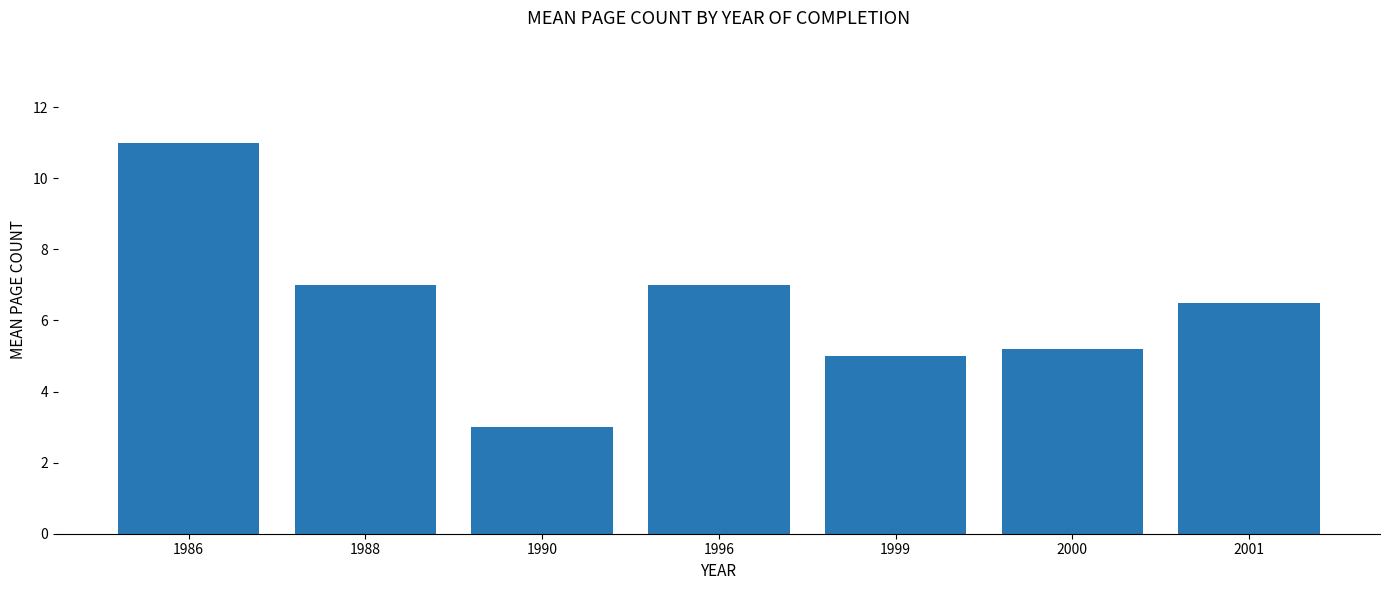

What is the difference between the maximum and minimum values?

8.0